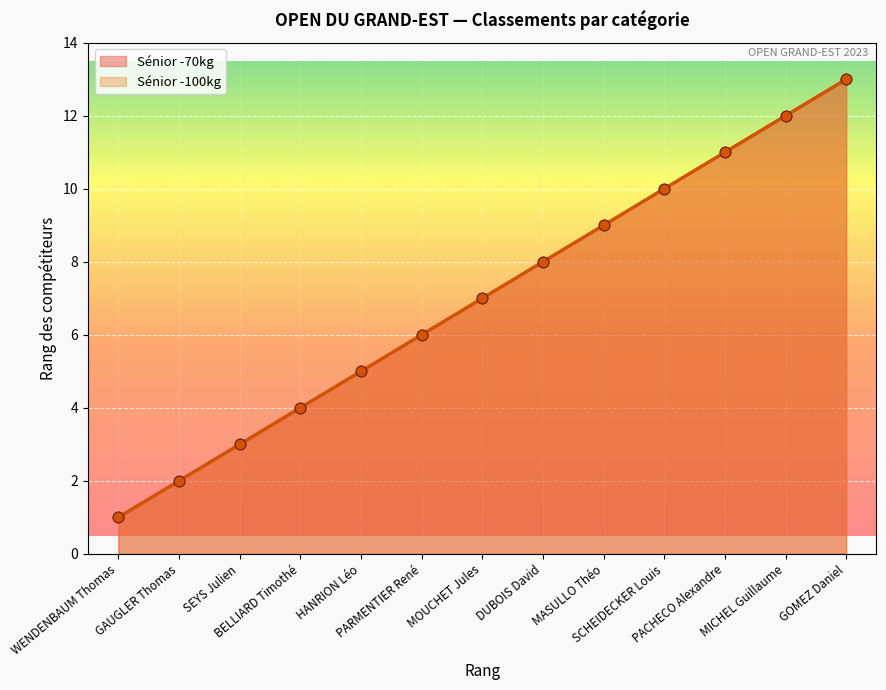

Is the value of Sénior -70kg at DUBOIS David greater than the value of Sénior -100kg at SCHEIDECKER Louis?

No